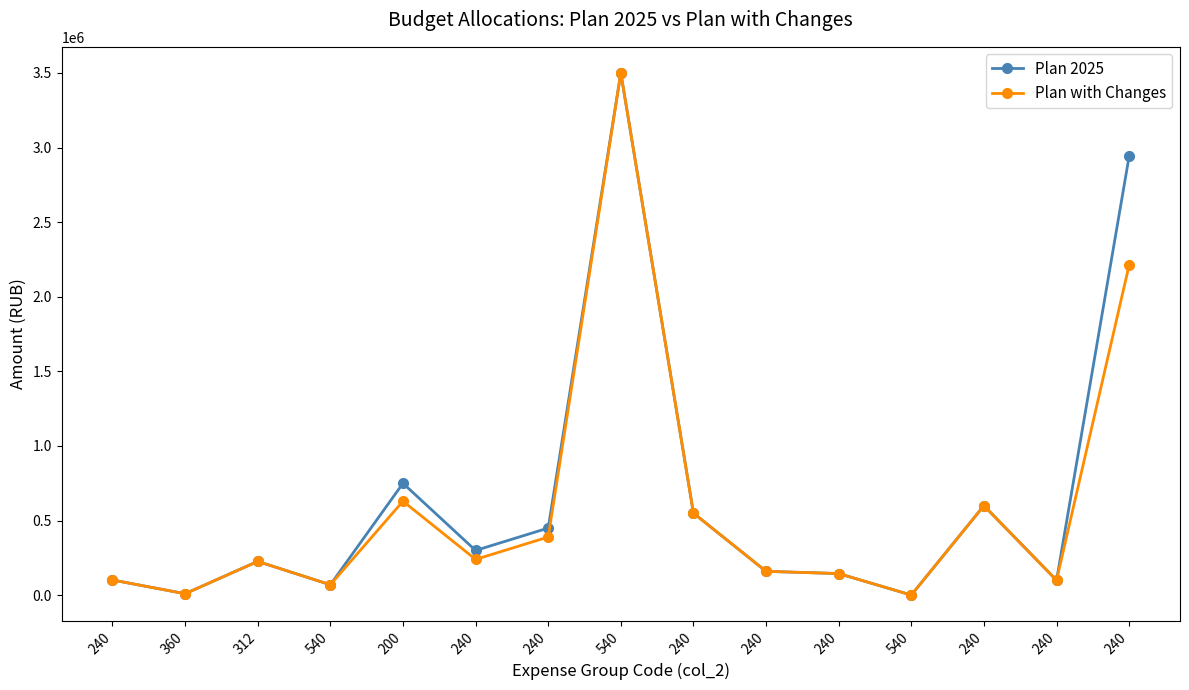

How many categories are shown in the chart?

15